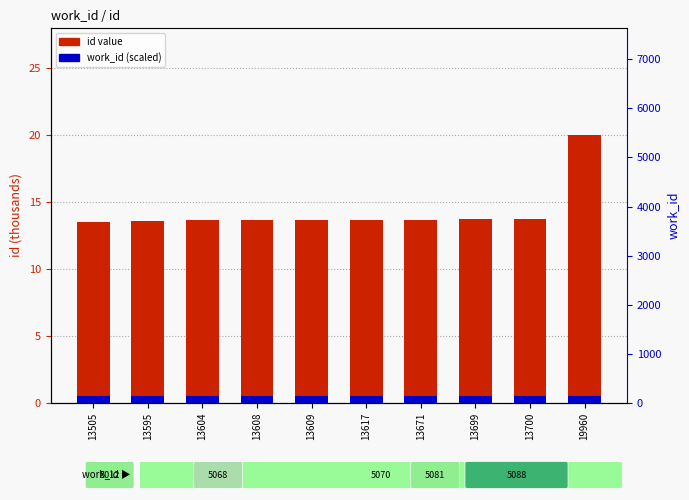

How many groups of bars are there?

10